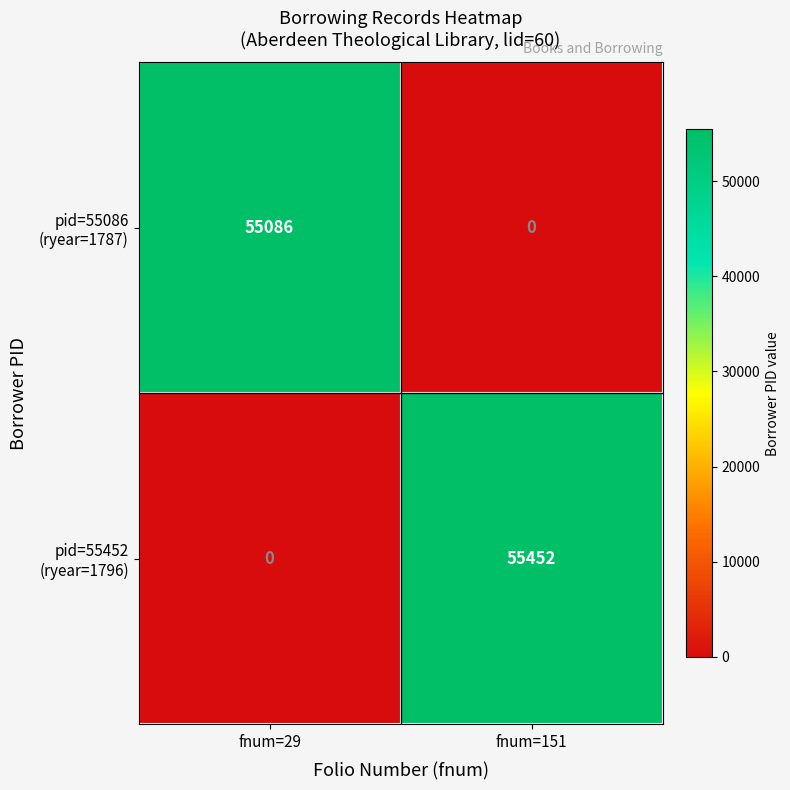

What is the greatest value displayed?

55452